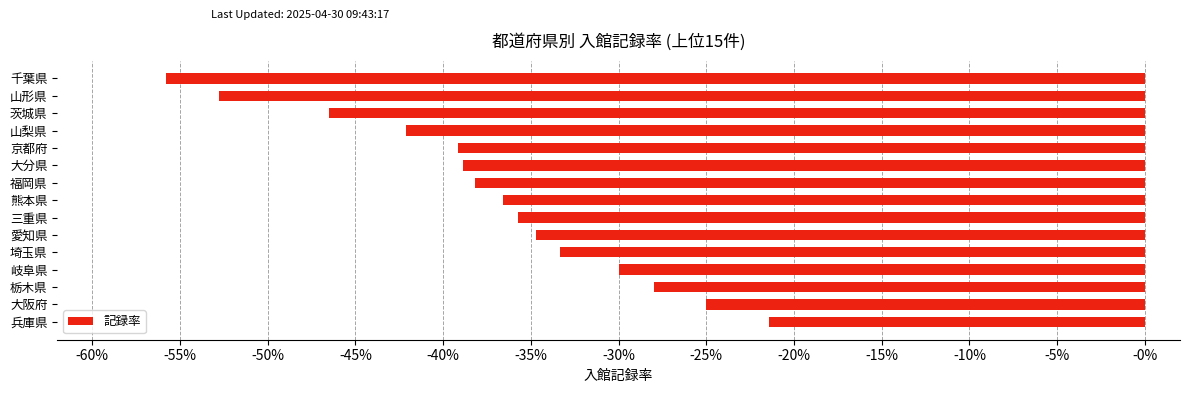

Are the bars horizontal?

Yes